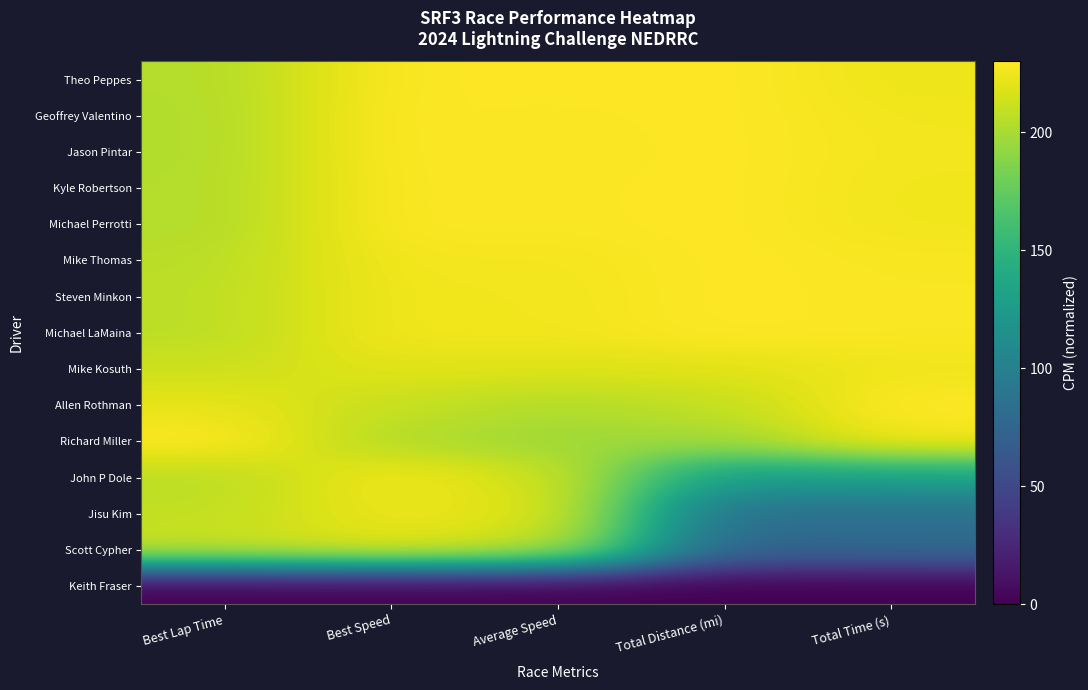

What is the greatest value displayed?

230.0